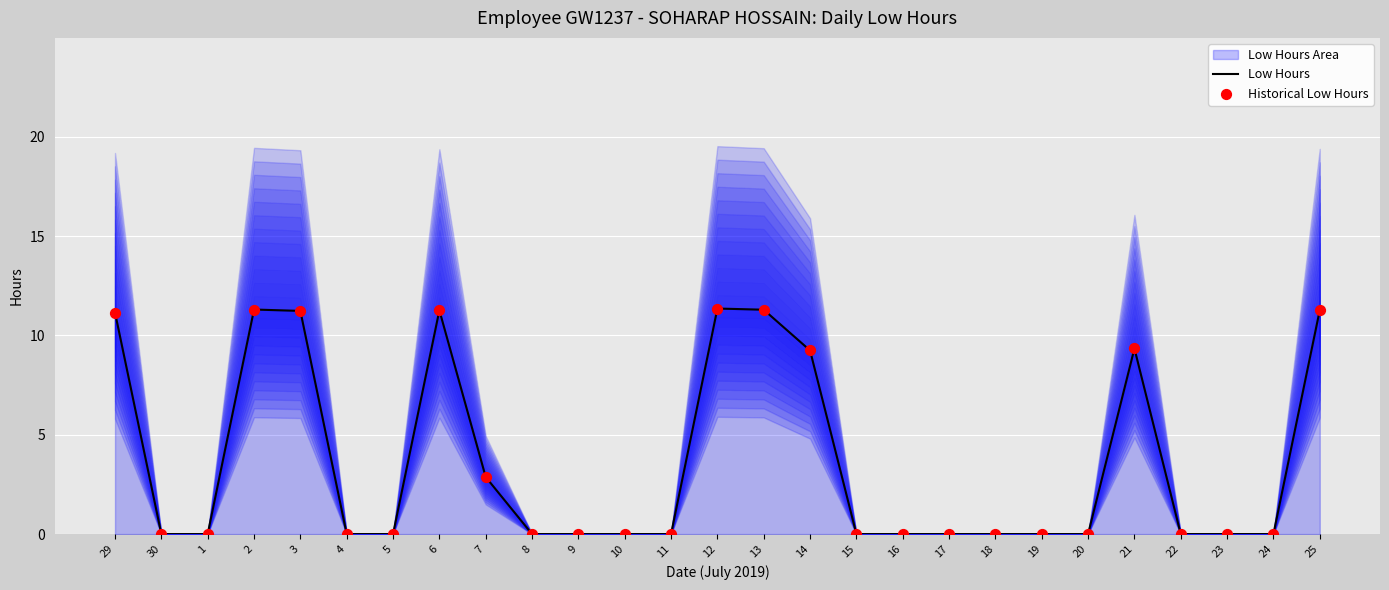

Which series has the widest spread of Y values?

Low Hours